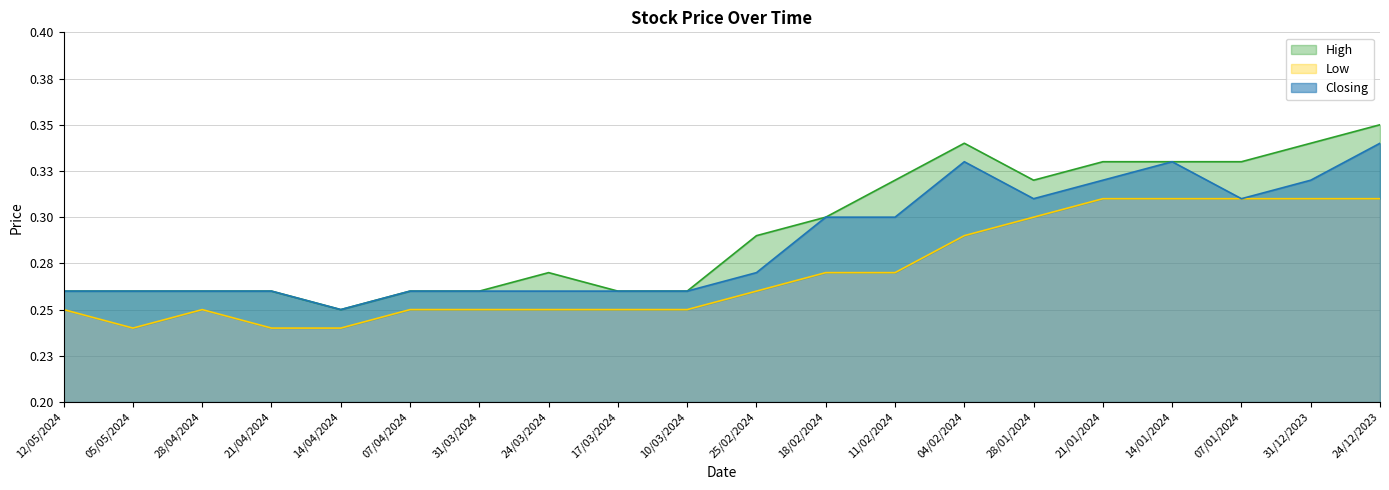

At which category does High reach its first local valley?

14/04/2024